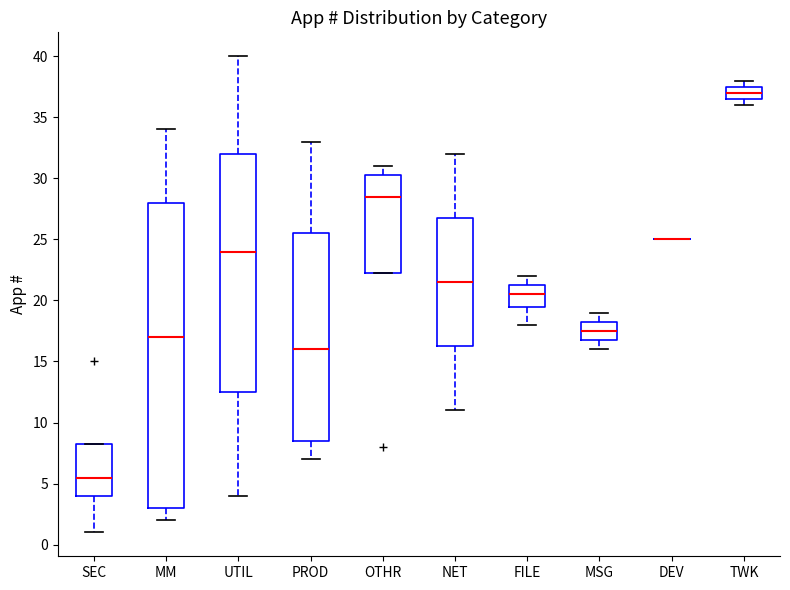

Where is the upper edge of the box for SEC on the y-axis? The values are not printed on the chart, so give them approximately, as read against the axis.

8.5